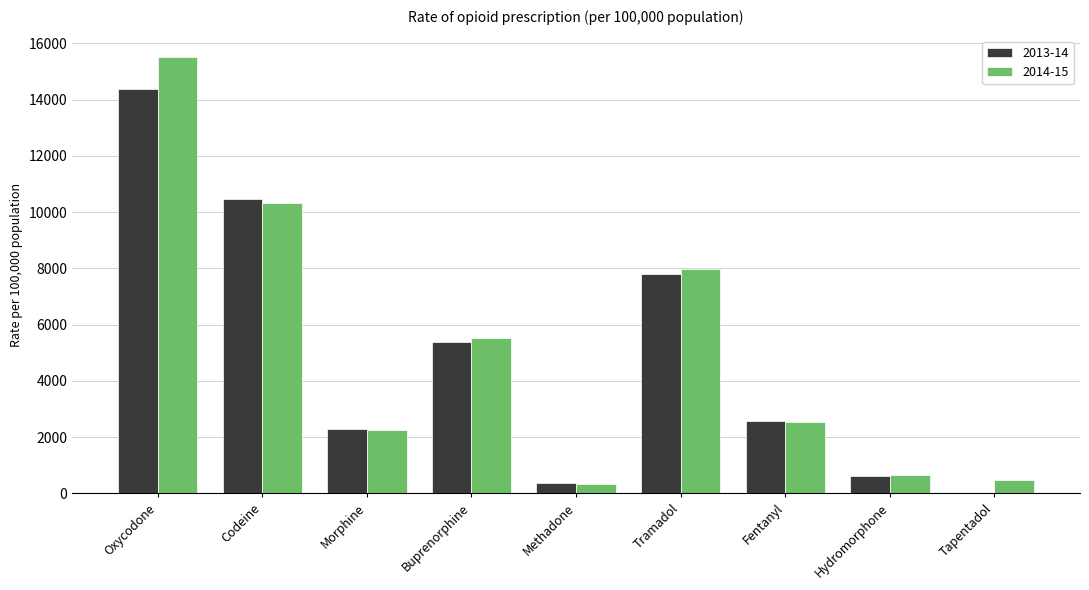

At which category is the sum across all series the highest?

Oxycodone